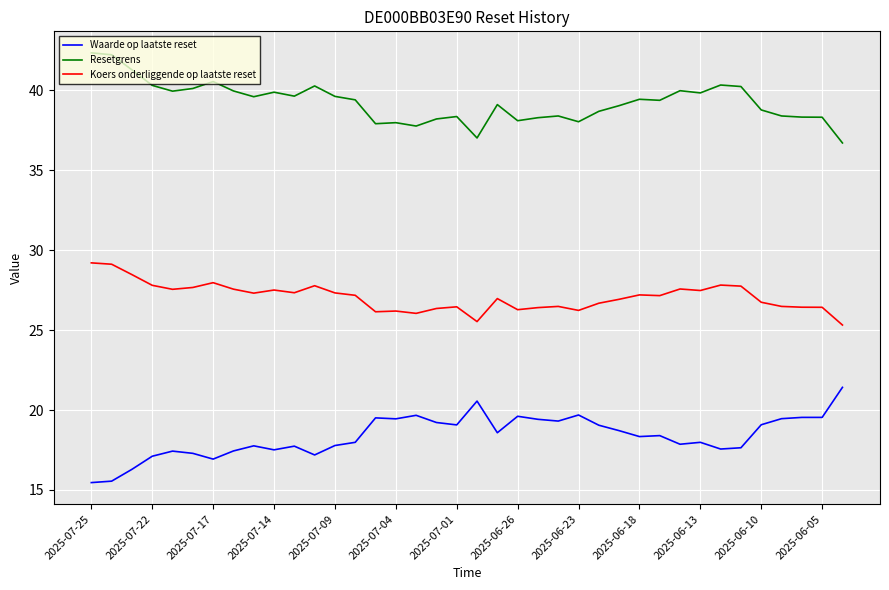

True or false: Waarde op laatste reset has more than 2 interior local peaks.

True